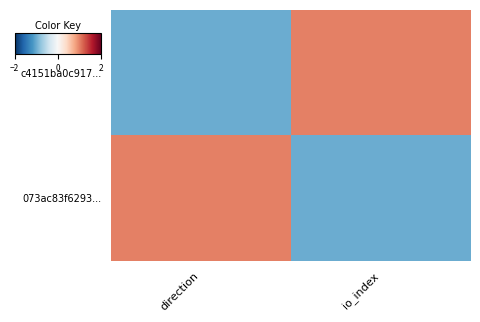

Reading left to right, transcribe all the data shown in this chart.

c4151ba0c917...: direction=-1	io_index=1
073ac83f6293...: direction=1	io_index=-1